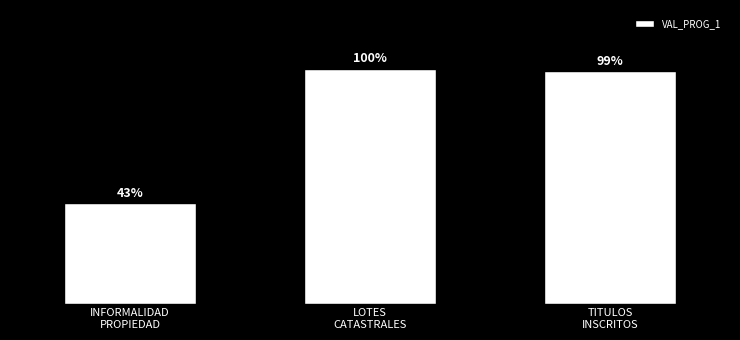

Are the bars horizontal?

No